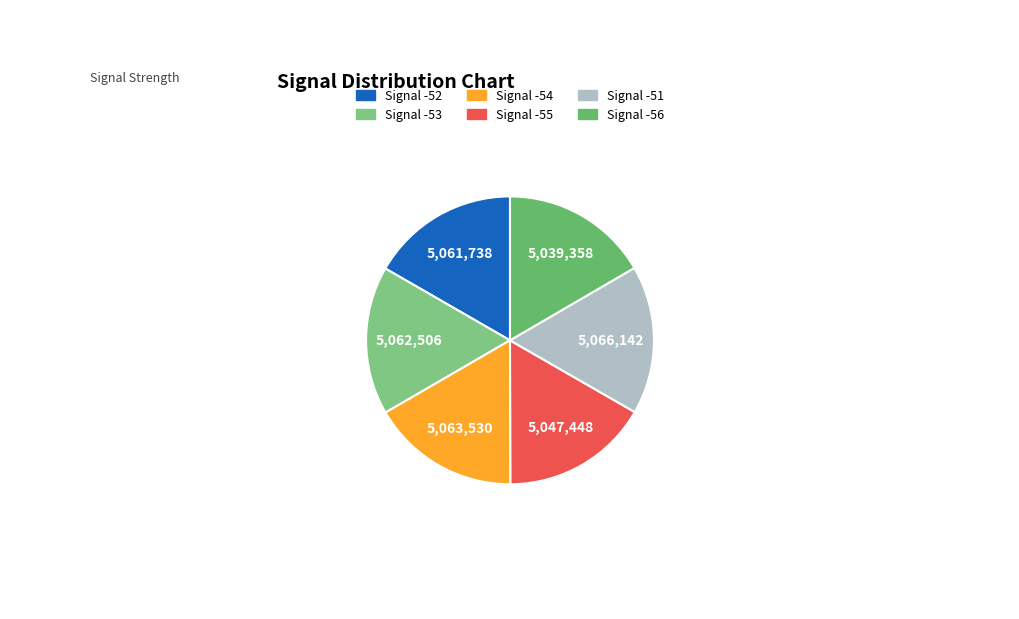

Is it true that Signal -54 is 5% of the pie?

False